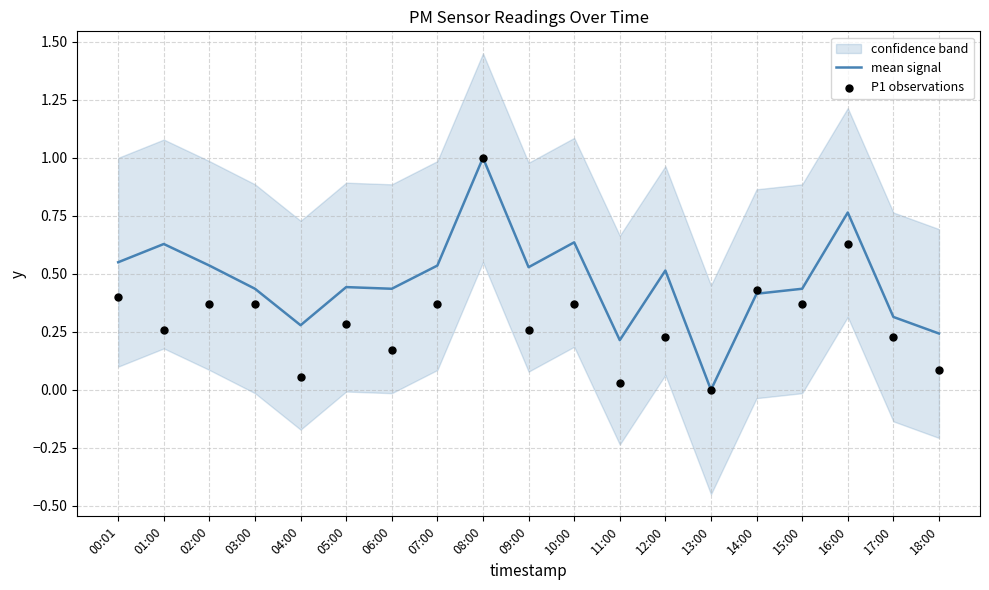

Is the value of P1 observations at 03:00 greater than the value of mean signal at 16:00?

No